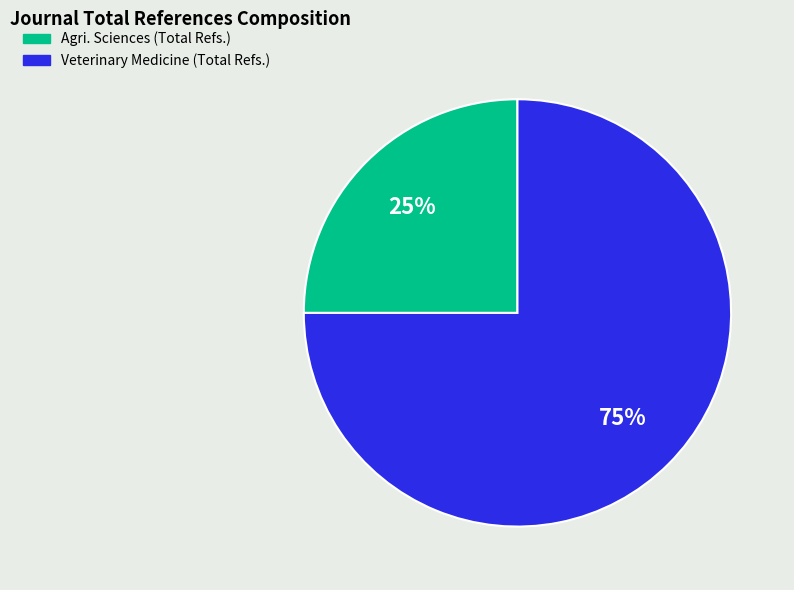

To the nearest percent, what is the average slice percentage?

50%